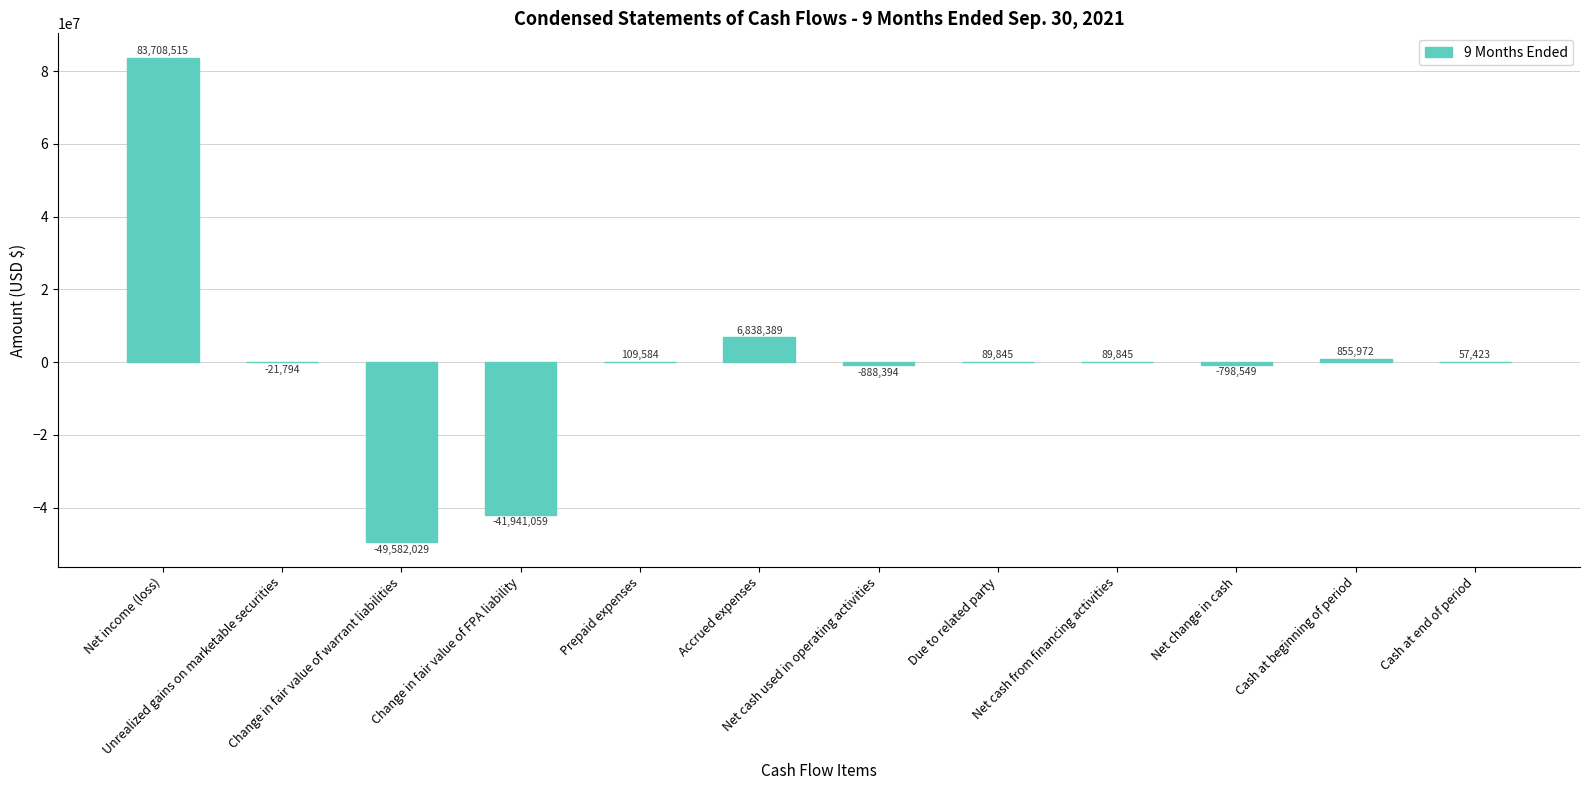

What is the sum of all values?

-1482252